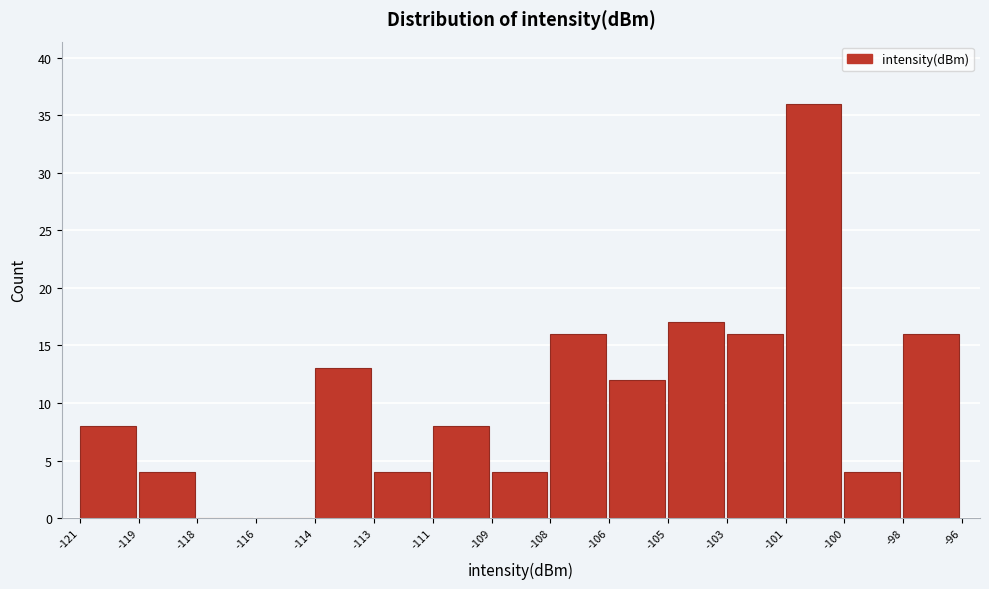

Reading left to right, extract all data points from this chart.

-121=8	-119=4	-118=0	-116=0	-114=13	-113=4	-111=8	-109=4	-108=16	-106=12	-105=17	-103=16	-101=36	-100=4	-98=16